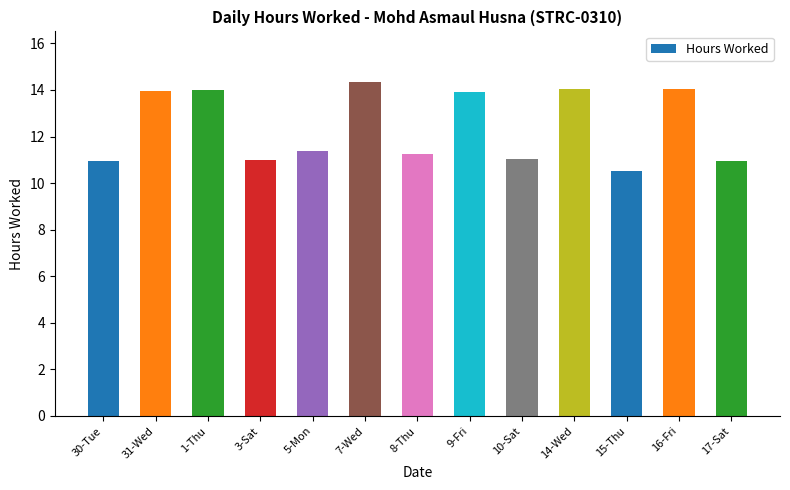

Does the chart contain stacked bars?

No